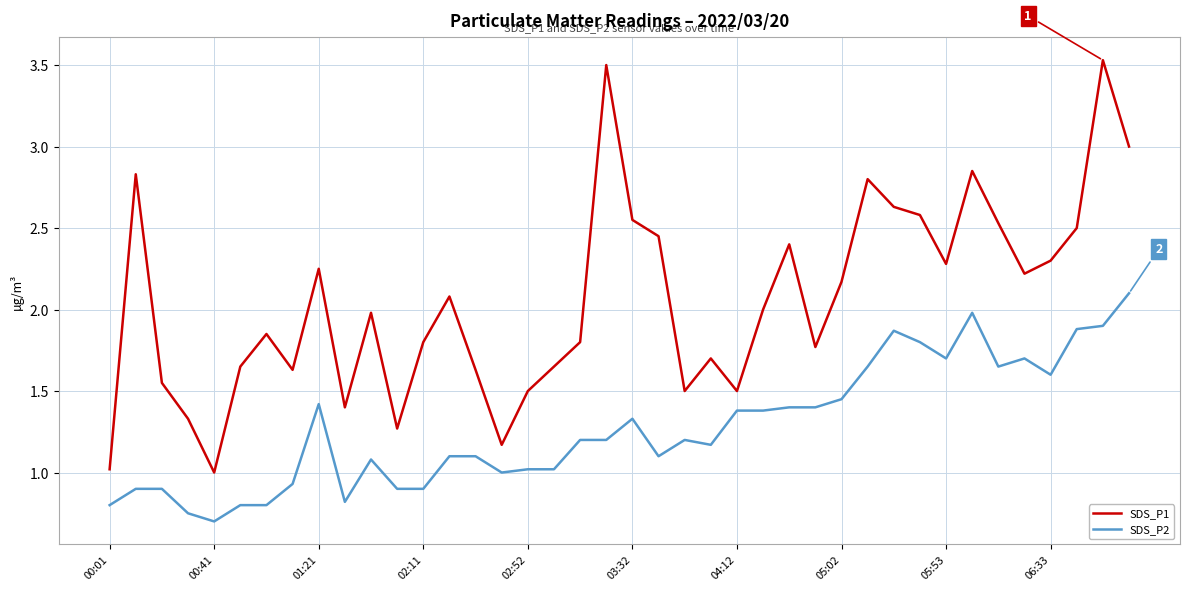

What is the difference between the second highest and second lowest values in the SDS_P2 series?

1.2